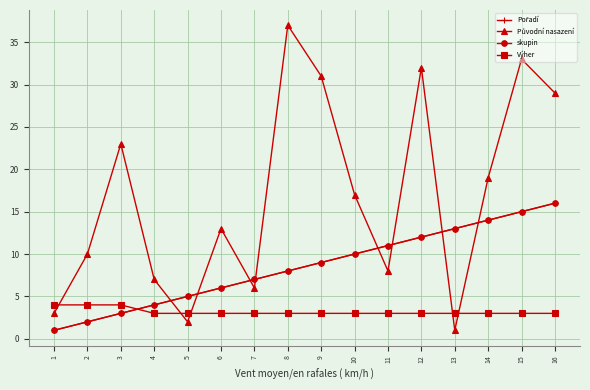

Between which two adjacent categories do Pořadí and Původní nasazení first intersect?

4 and 5